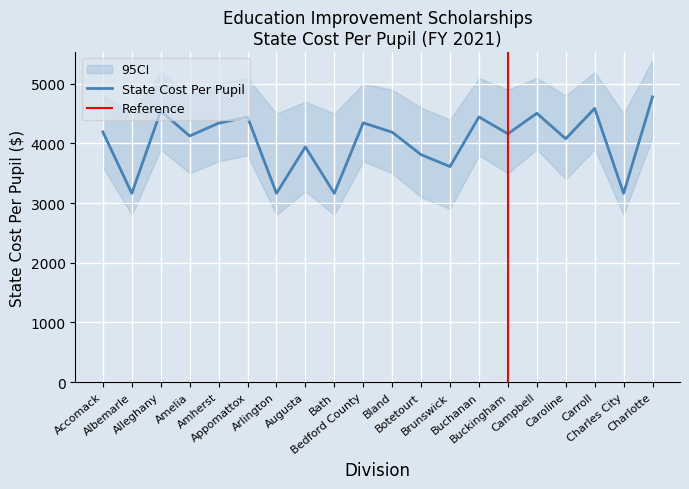

Which label corresponds to the largest value in the chart?

Charlotte